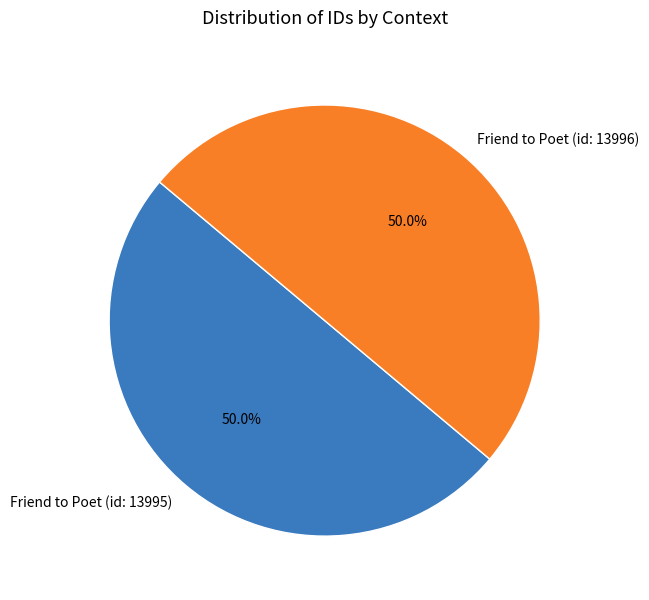

The Friend to Poet (id: 13995) slice represents 35% of the pie. True or false?

False